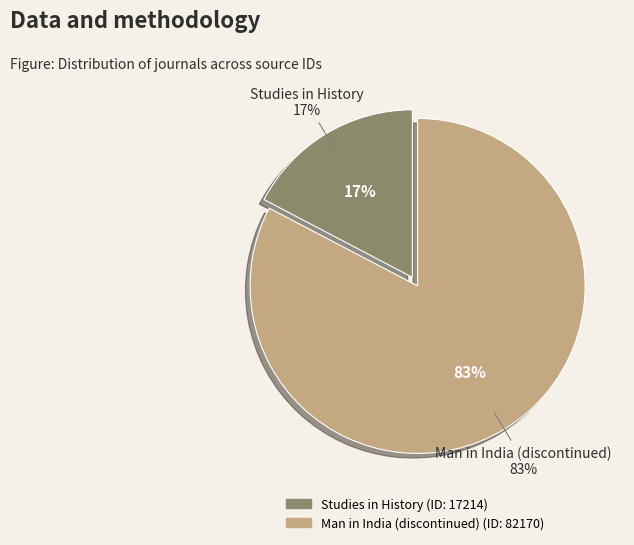

Is there a majority slice in this chart?

Yes